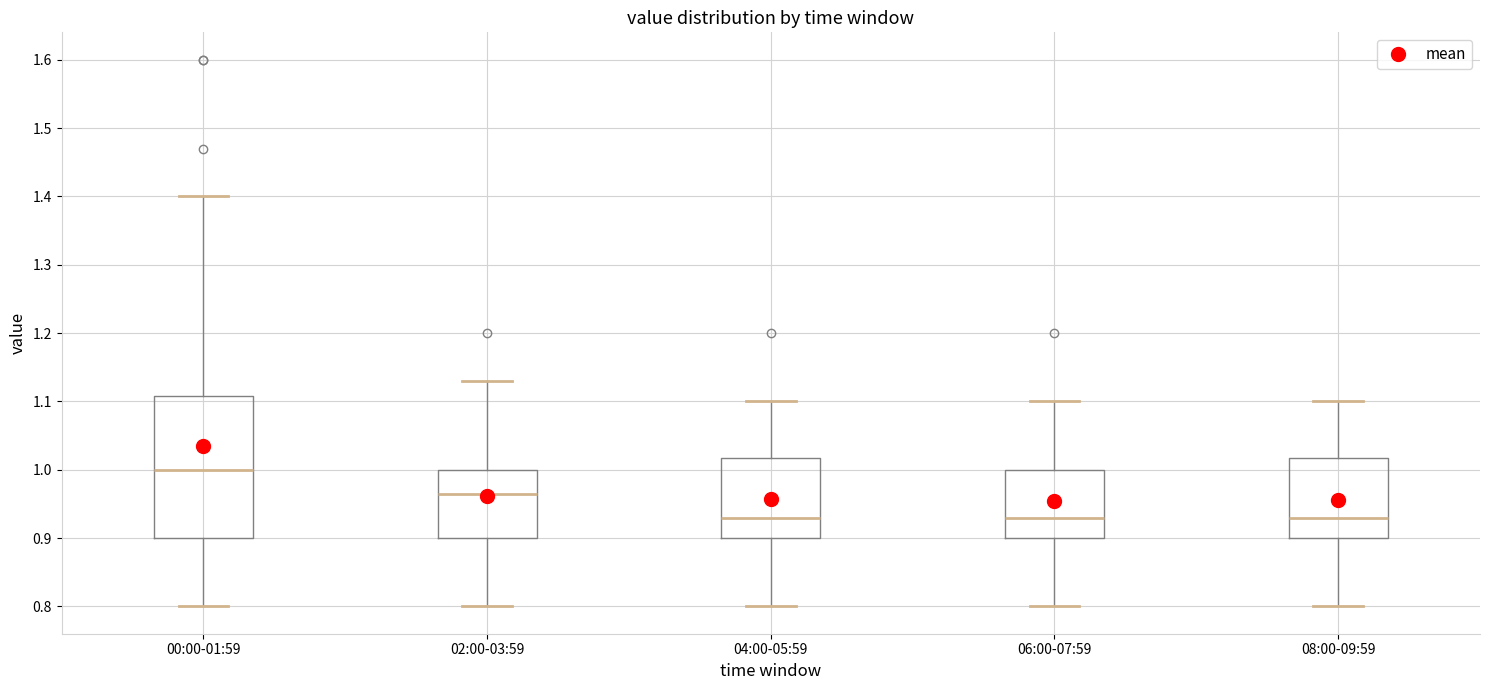

Reading left to right, transcribe this box plot: for each box, give where its median line is, the range the box spans, and where its two whiskers end, as read against the y-axis. The values are not printed on the chart, so give them approximately, as read against the axis.

00:00-01:59: median 1.00, box 0.90 to 1.11, whiskers 0.80 to 1.40
02:00-03:59: median 0.97, box 0.90 to 1.00, whiskers 0.80 to 1.13
04:00-05:59: median 0.93, box 0.90 to 1.02, whiskers 0.80 to 1.10
06:00-07:59: median 0.93, box 0.90 to 1.00, whiskers 0.80 to 1.10
08:00-09:59: median 0.93, box 0.90 to 1.02, whiskers 0.80 to 1.10